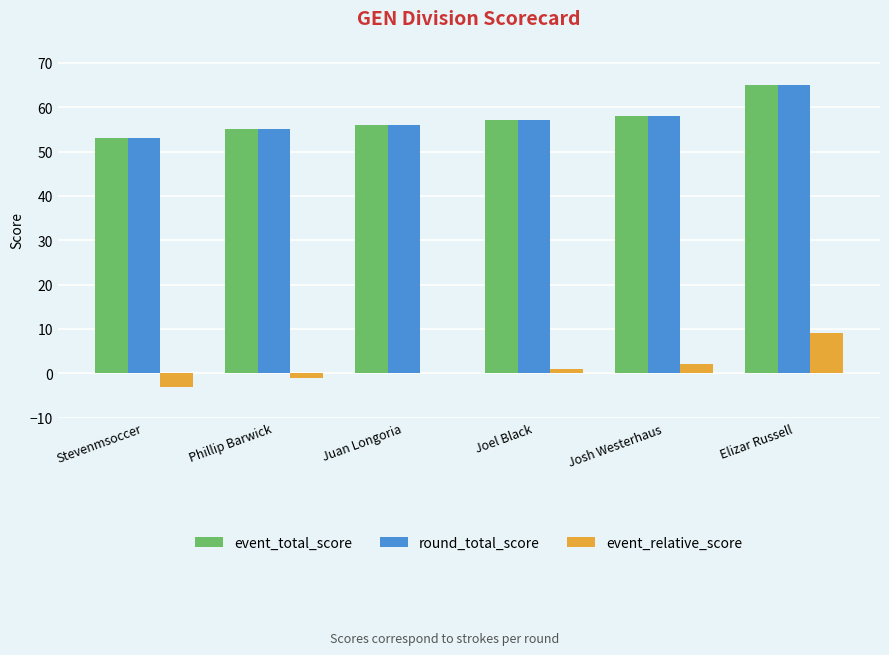

What is the maximum value for round_total_score?

65